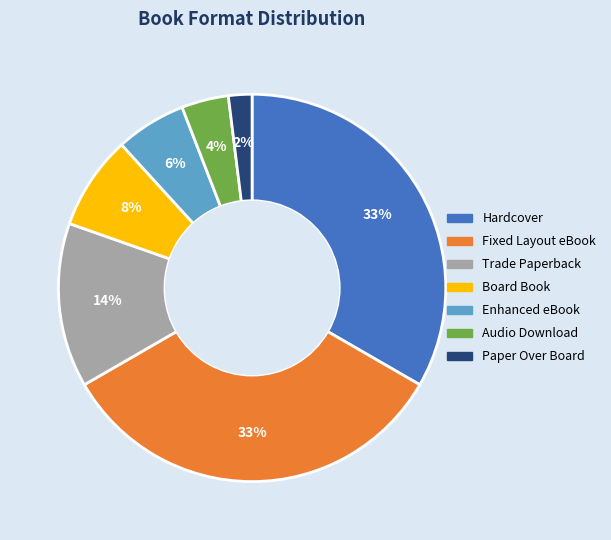

Which slice is the smallest?

Paper Over Board